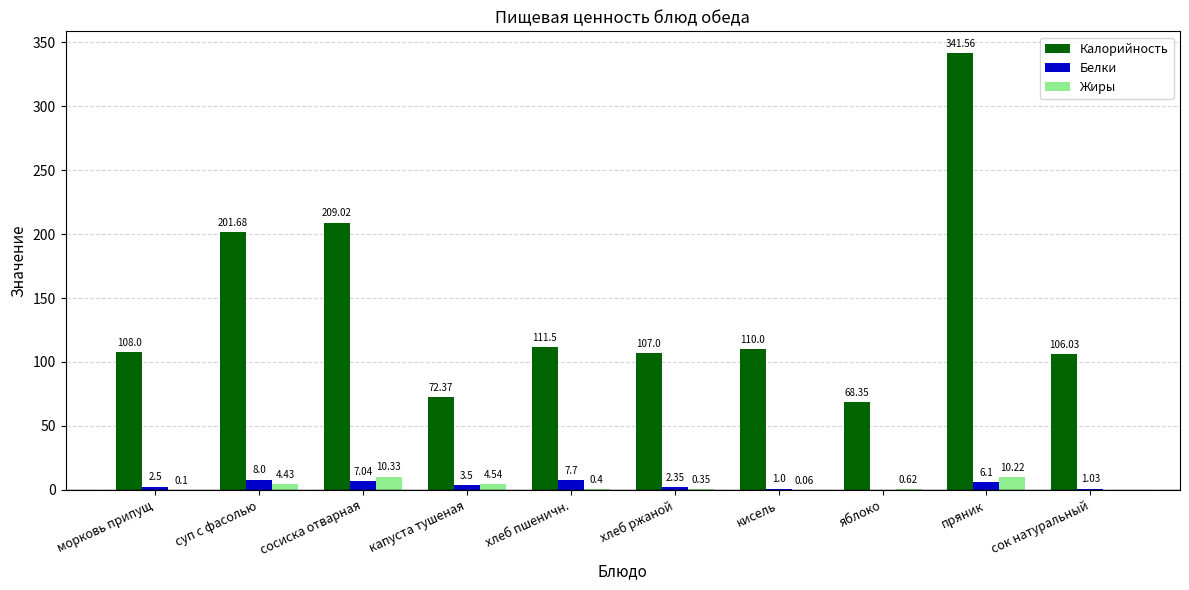

Between пряник and сок натуральный, which series saw the biggest shift?

Калорийность